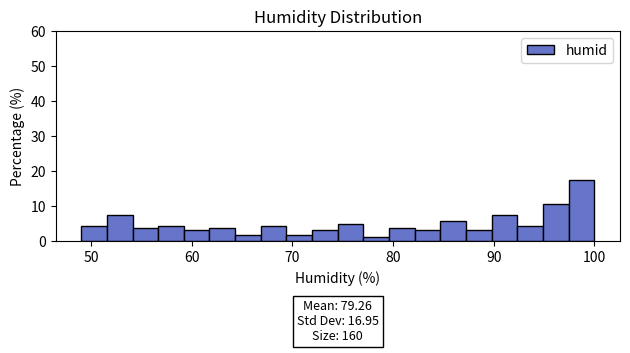

Around what value on the x-axis is the tallest bar? Give the approximate position of its centre, as read against the axis.

99